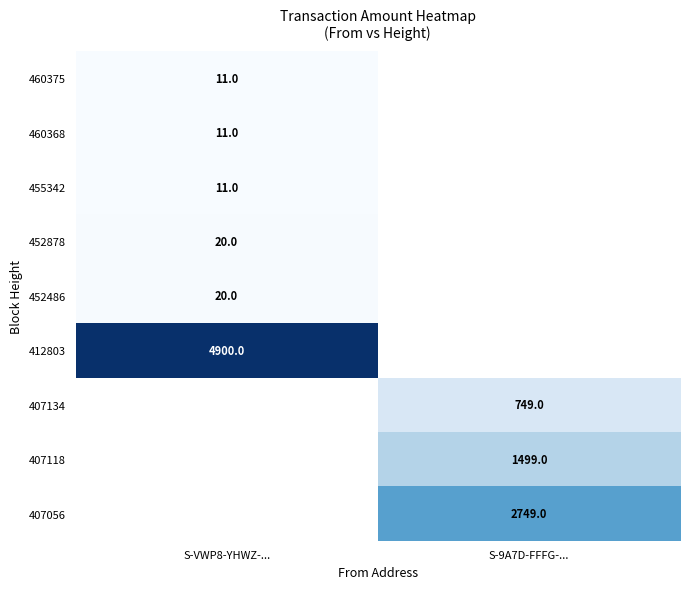

How many data points does each series have?

2